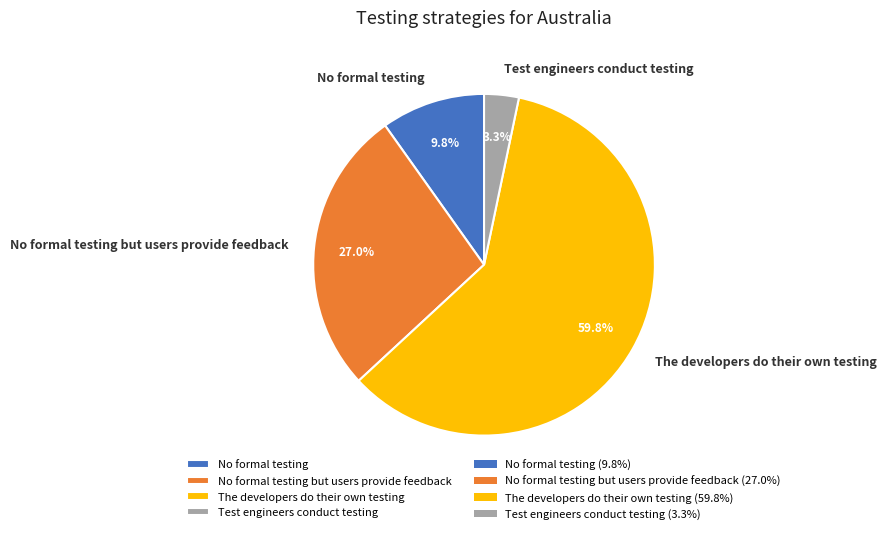

Is No formal testing but users provide feedback the majority of the pie?

No